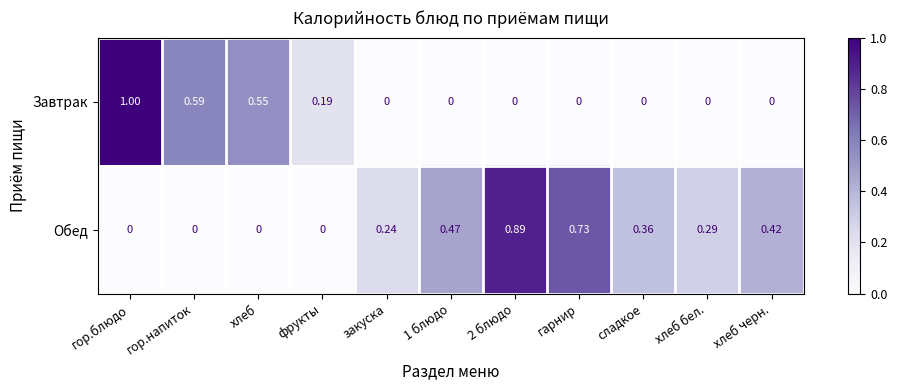

At сладкое, list the series in order from smallest to largest.

Завтрак, Обед